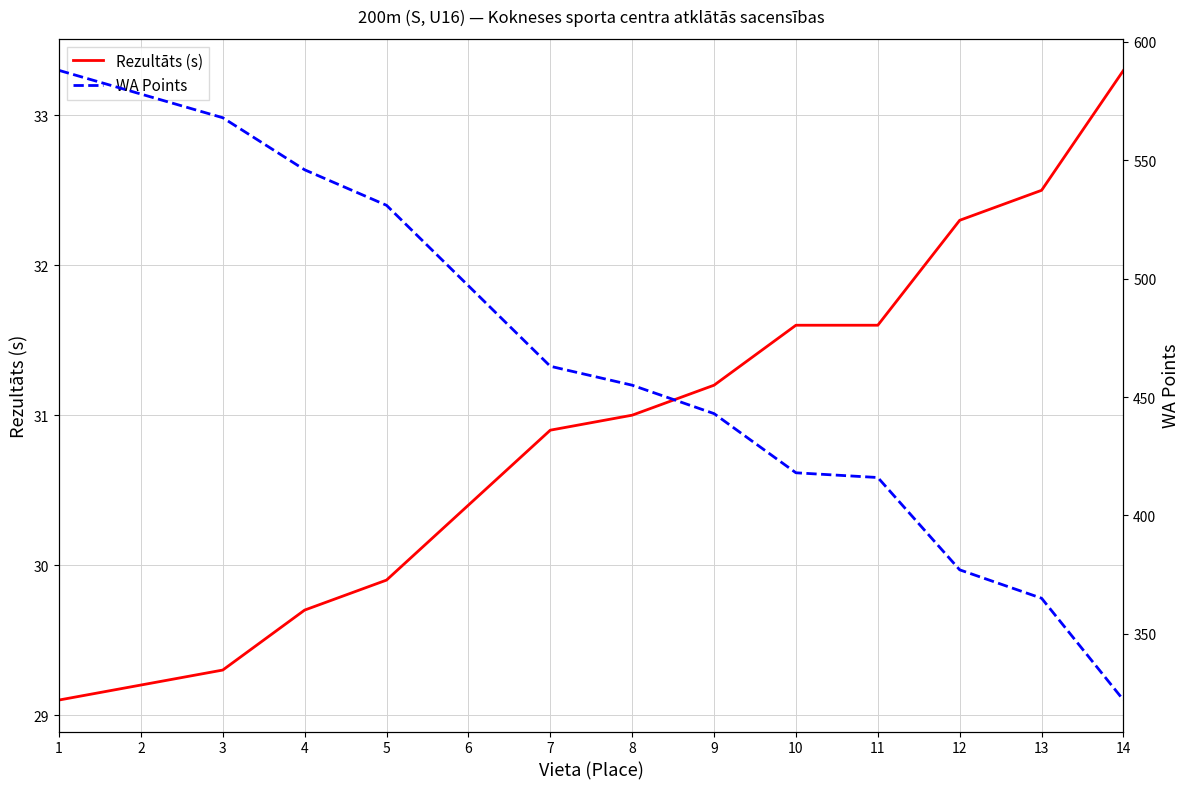

Reading left to right, what are all the values shown in this chart?

Rezultāts (s): 1=29.1	2=29.2	3=29.3	4=29.7	5=29.9	6=30.4	7=30.9	8=31.0	9=31.2	10=31.6	11=31.6	12=32.3	13=32.5	14=33.3
WA Points: 1=588.0	2=578.0	3=568.0	4=546.0	5=531.0	6=497.0	7=463.0	8=455.0	9=443.0	10=418.0	11=416.0	12=377.0	13=365.0	14=322.0